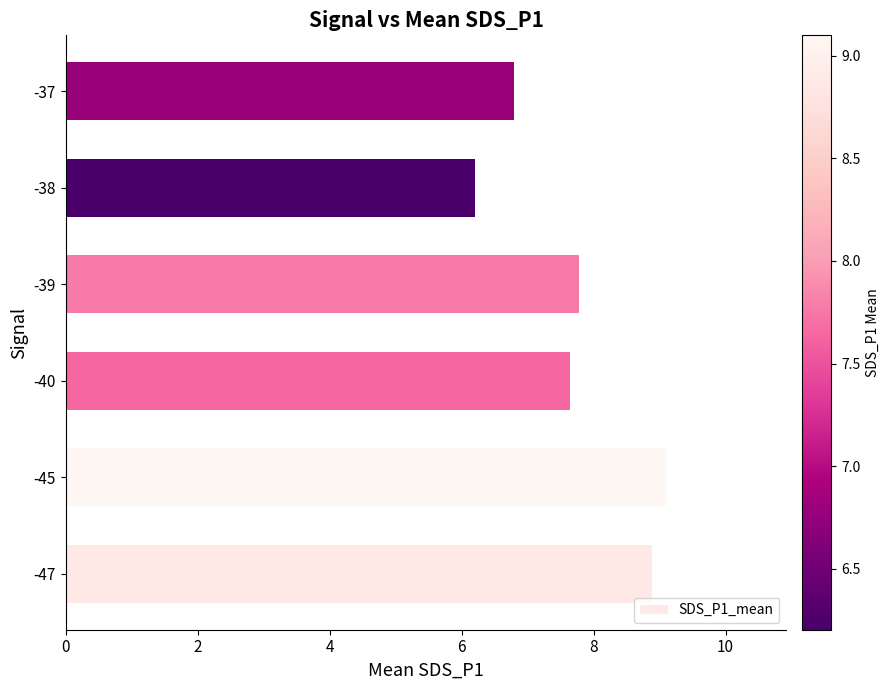

What is the greatest value displayed?

9.1